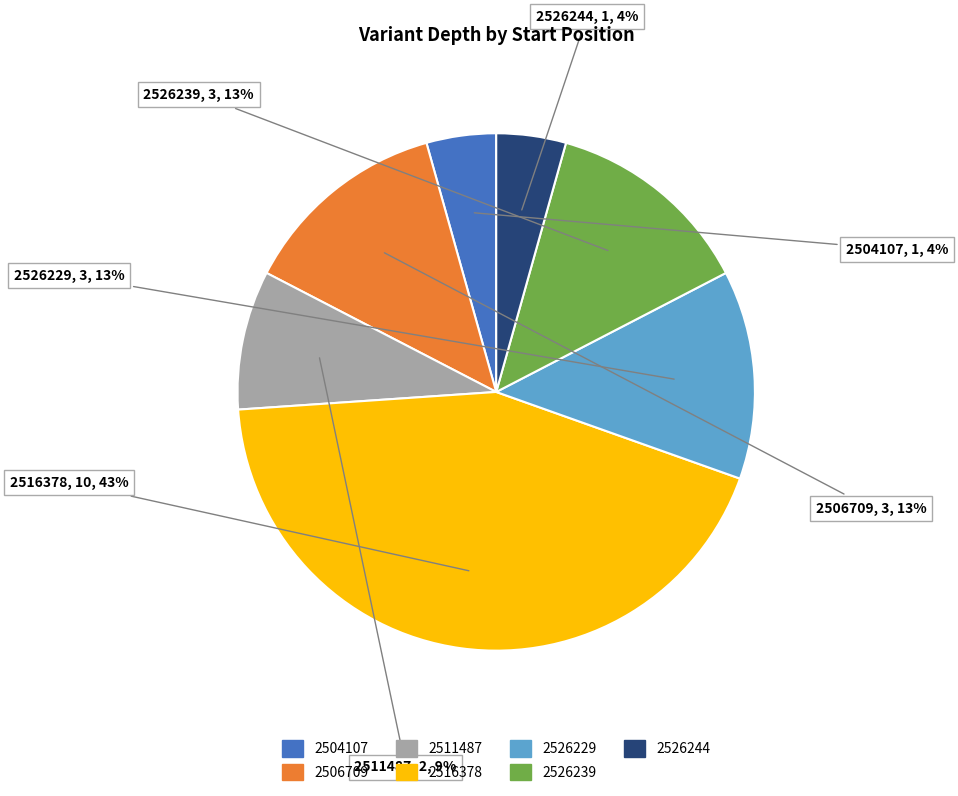

Between 2504107 and 2526239, which is larger?

2526239